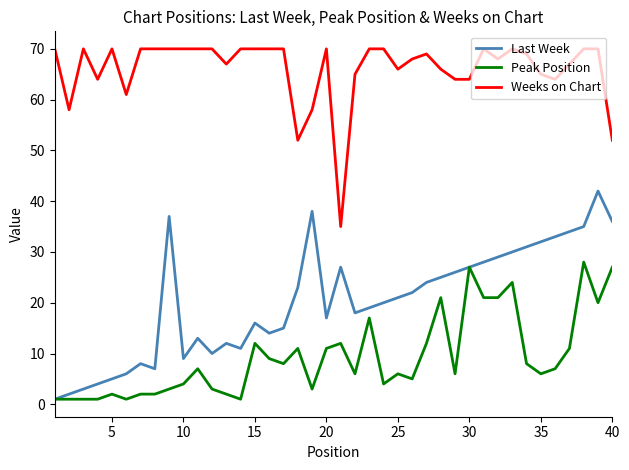

What is the average value of the Peak Position series?

9